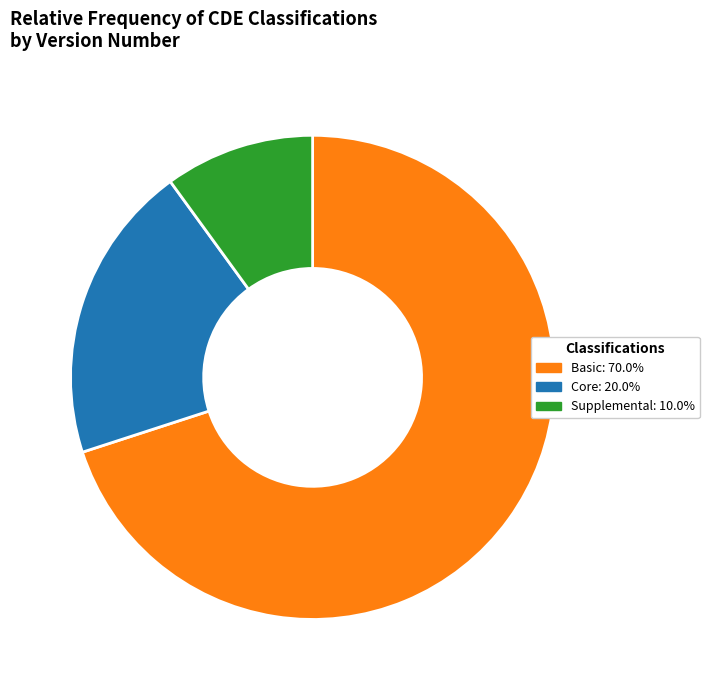

Does any single category account for the majority?

Yes